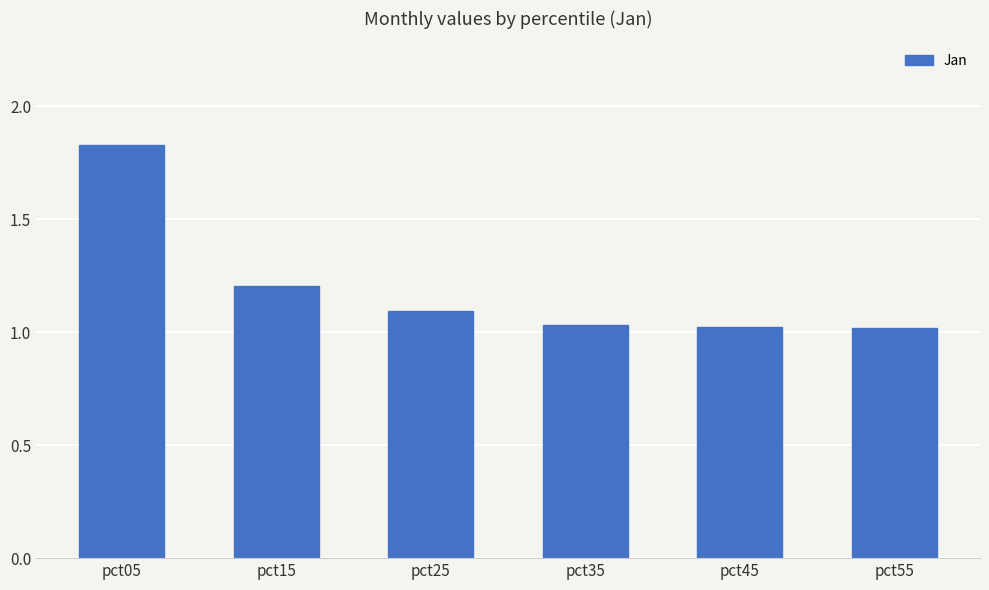

At which category does the chart reach its peak across all series?

pct05